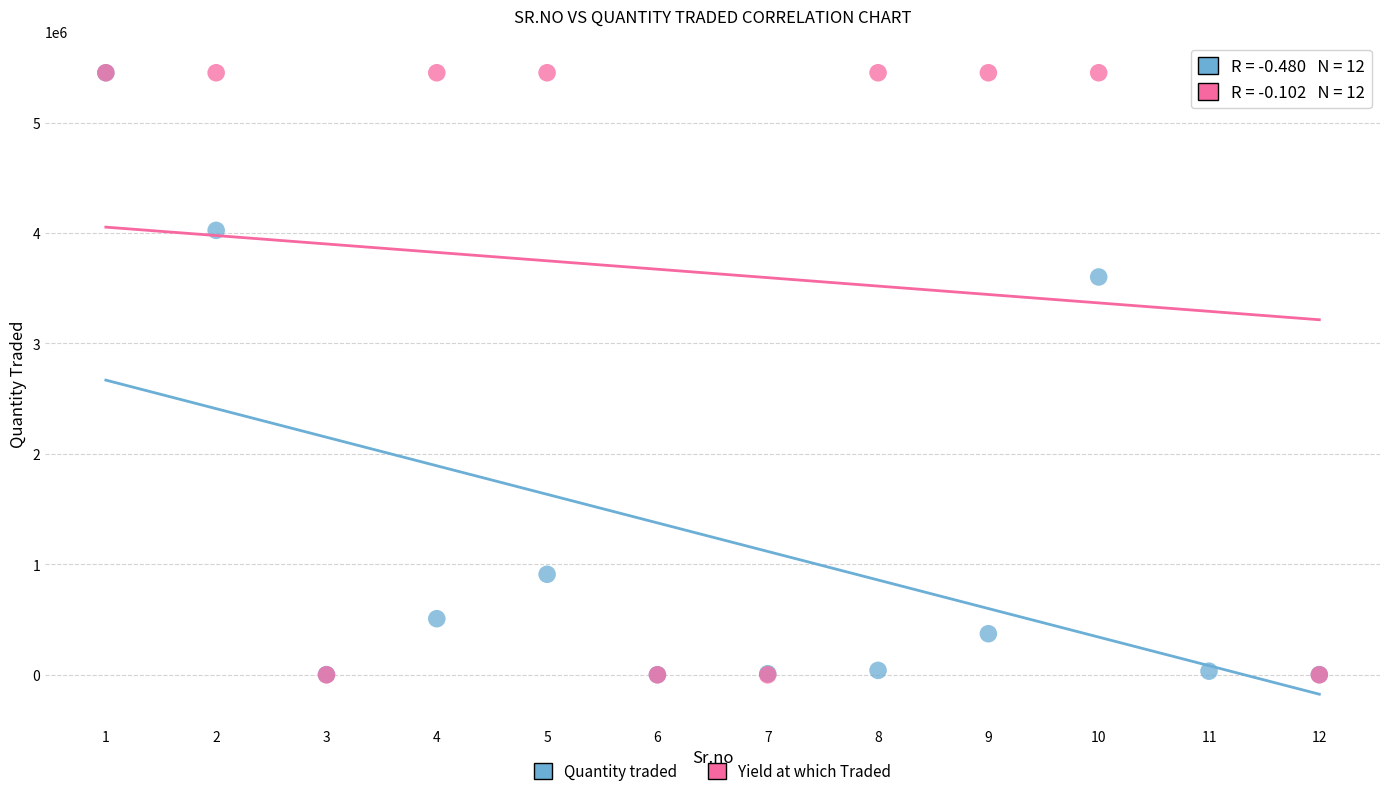

In the Quantity traded series, what Y value is closest to 2726000?

3602000.0